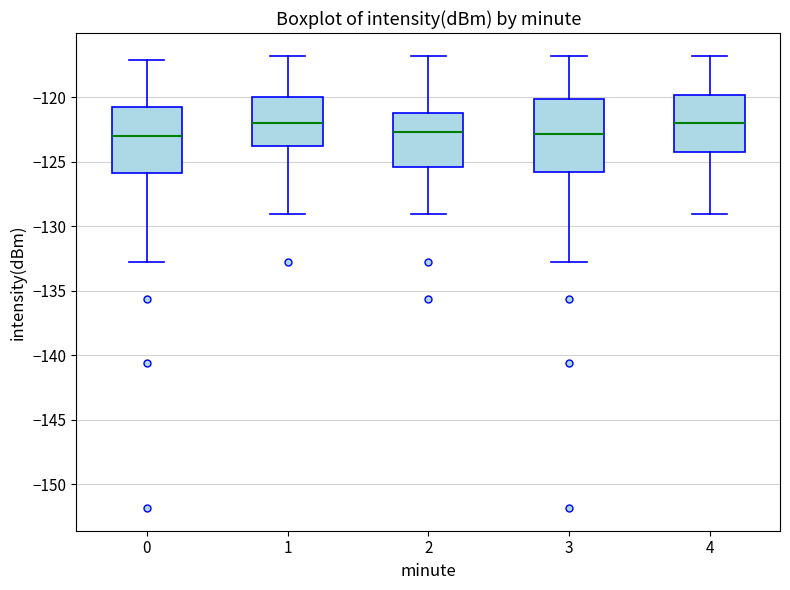

Reading left to right, transcribe this box plot: for each box, give where its median line is, the range the box spans, and where its two whiskers end, as read against the y-axis. The values are not printed on the chart, so give them approximately, as read against the axis.

0: median -123.0, box -126.0 to -121.0, whiskers -133.0 to -117.0
1: median -122.0, box -124.0 to -120.0, whiskers -129.0 to -117.0
2: median -122.5, box -125.5 to -121.0, whiskers -129.0 to -117.0
3: median -123.0, box -126.0 to -120.0, whiskers -133.0 to -117.0
4: median -122.0, box -124.0 to -120.0, whiskers -129.0 to -117.0